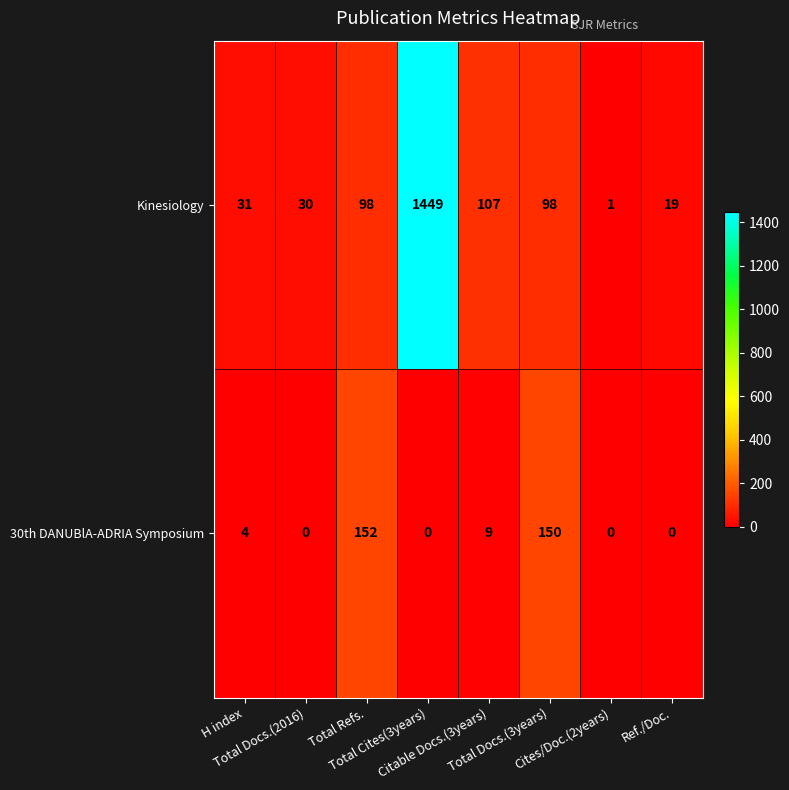

Which series has the largest total across all categories?

Kinesiology